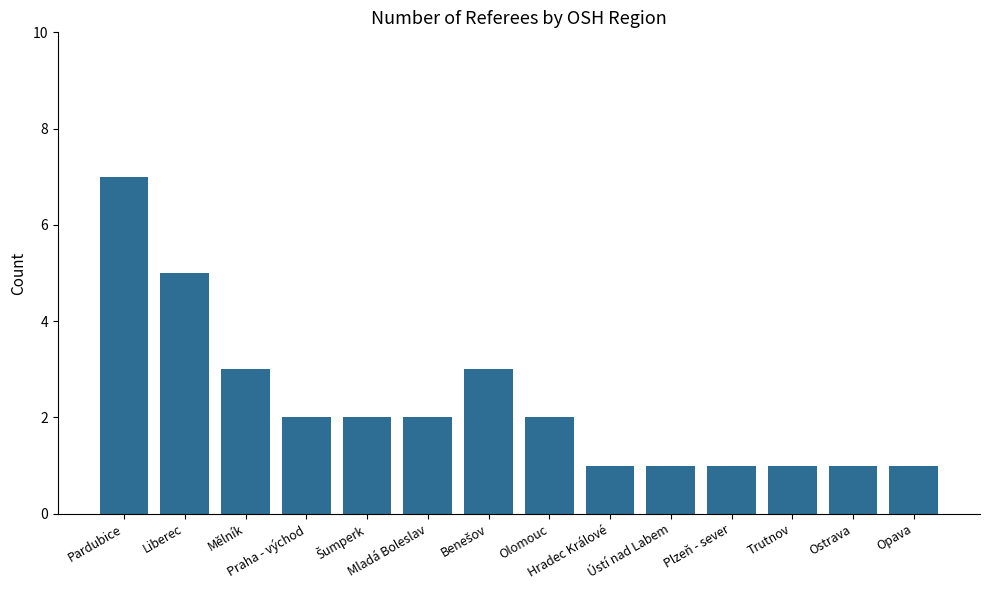

Is it true that the value at Mělník is 3?

True